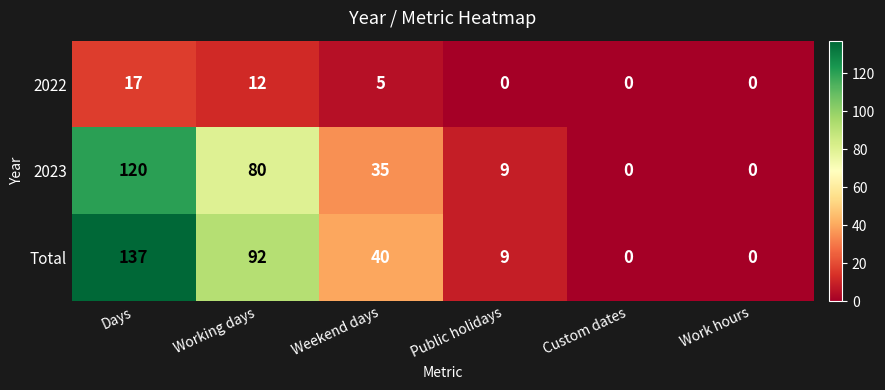

Which series changed the most between Working days and Weekend days?

Total